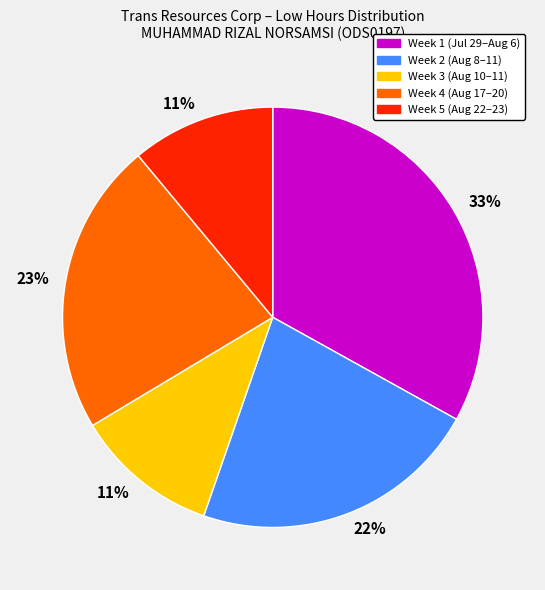

To the nearest percent, what is the average slice percentage?

20%